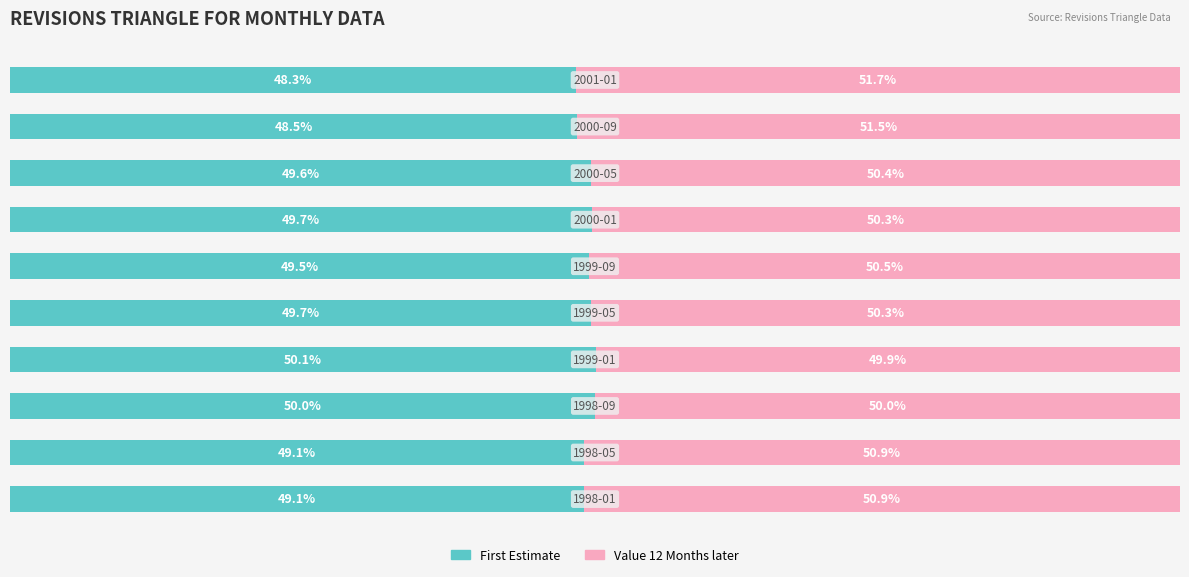

What is the sum of all Value 12 Months later values?

506.4